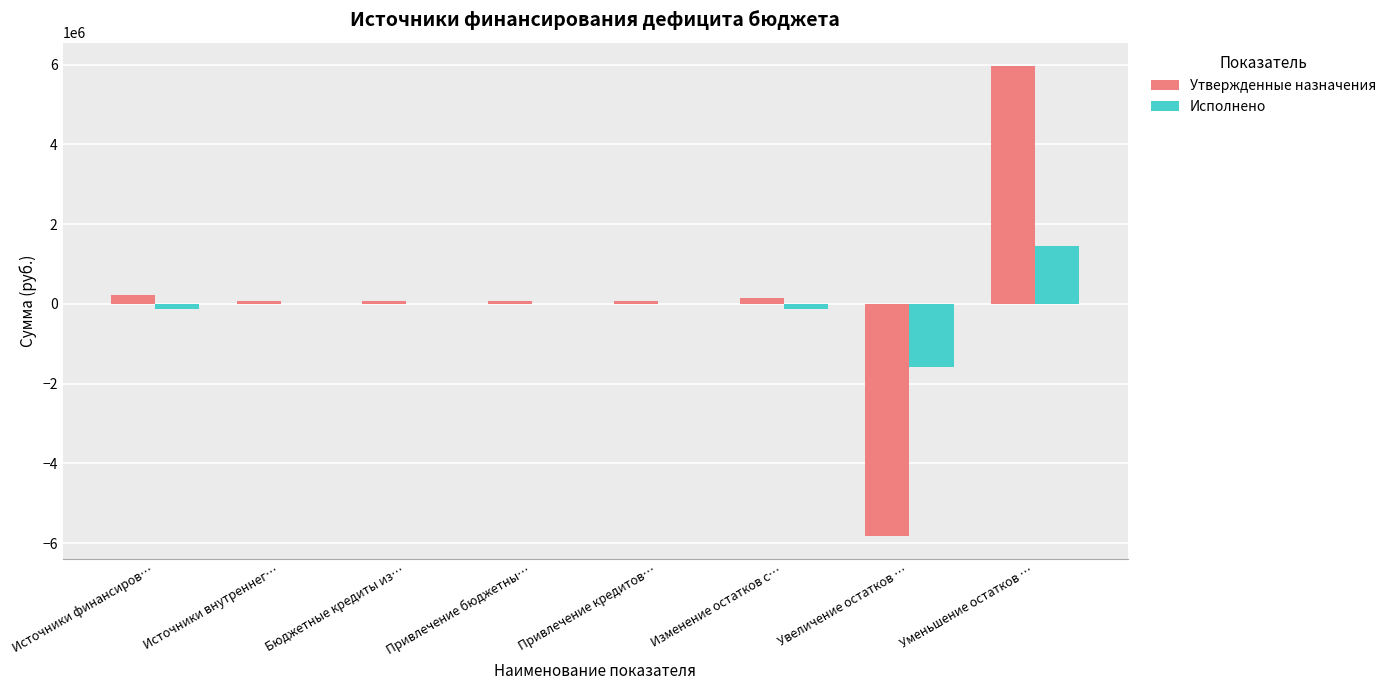

What are all the series names shown in the legend?

Утвержденные назначения, Исполнено